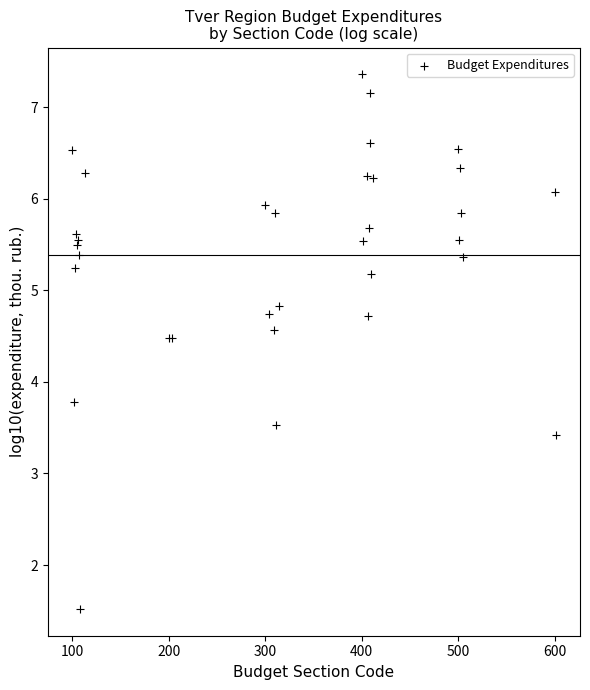

What Y value in the scatter plot is closest to 4?

3.8